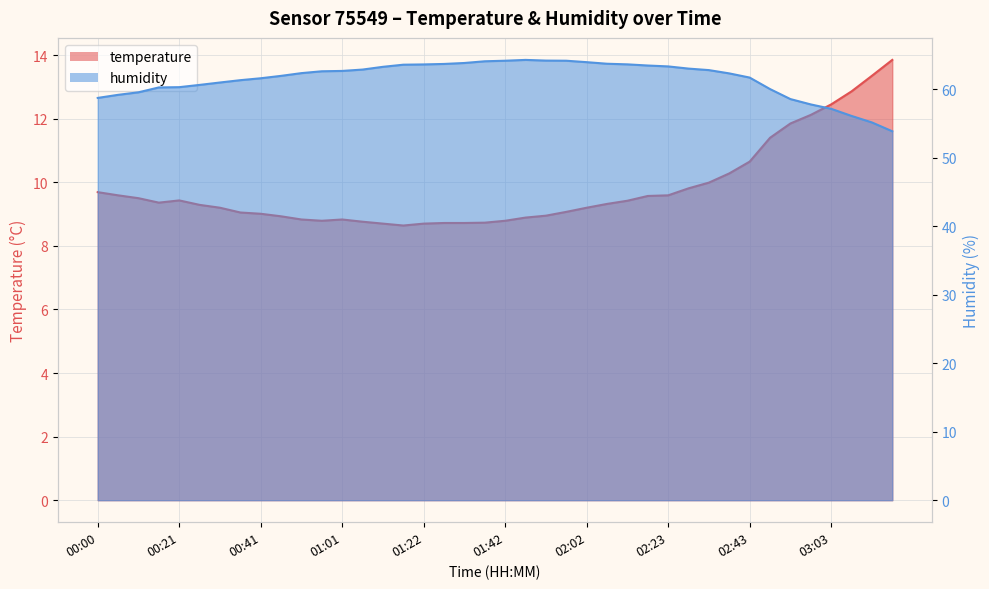

Read the humidity value at 02:17.

63.5